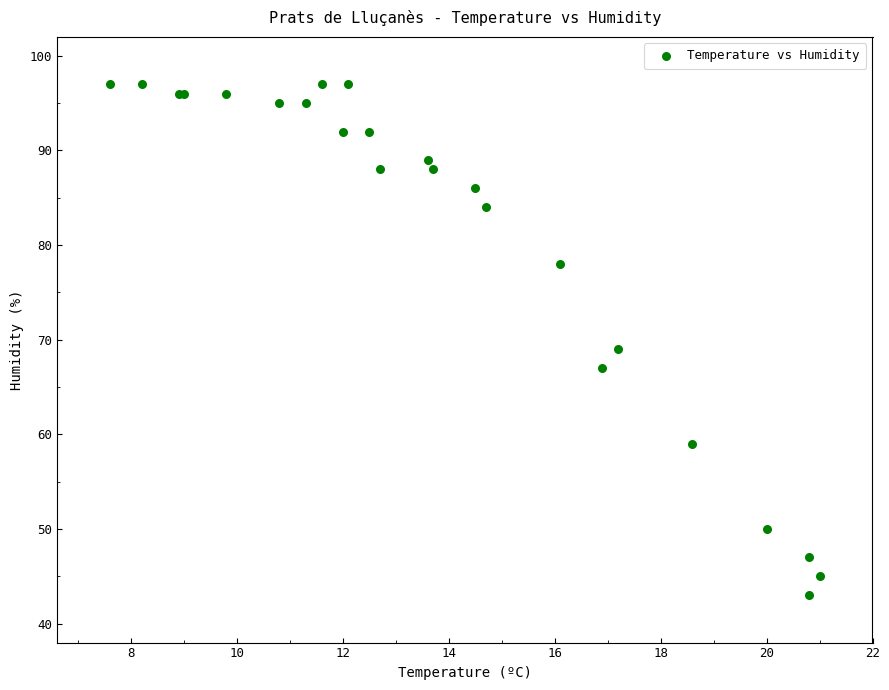

What Y value in the scatter plot is closest to 70?

69